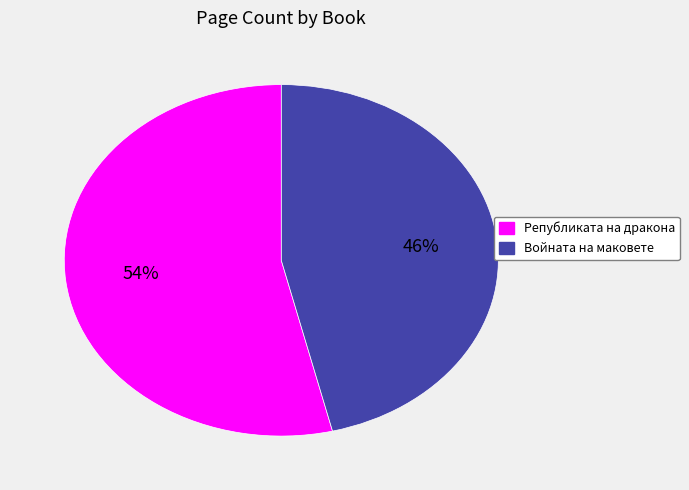

To the nearest percent, what is the average slice percentage?

50%